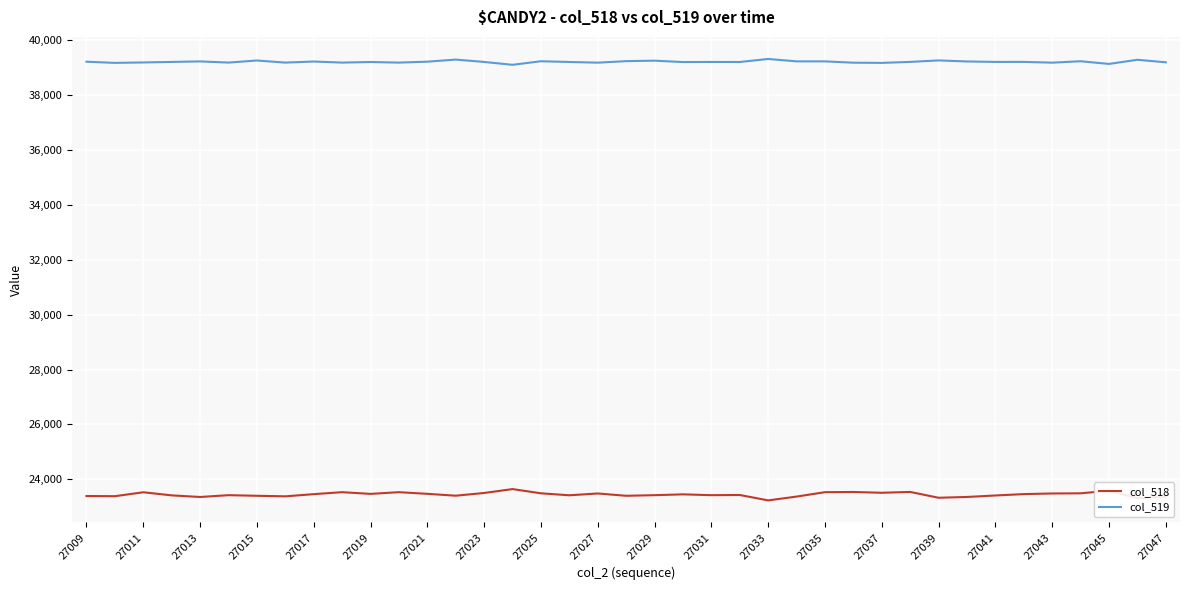

True or false: col_519 has more than 0 interior local peaks.

True